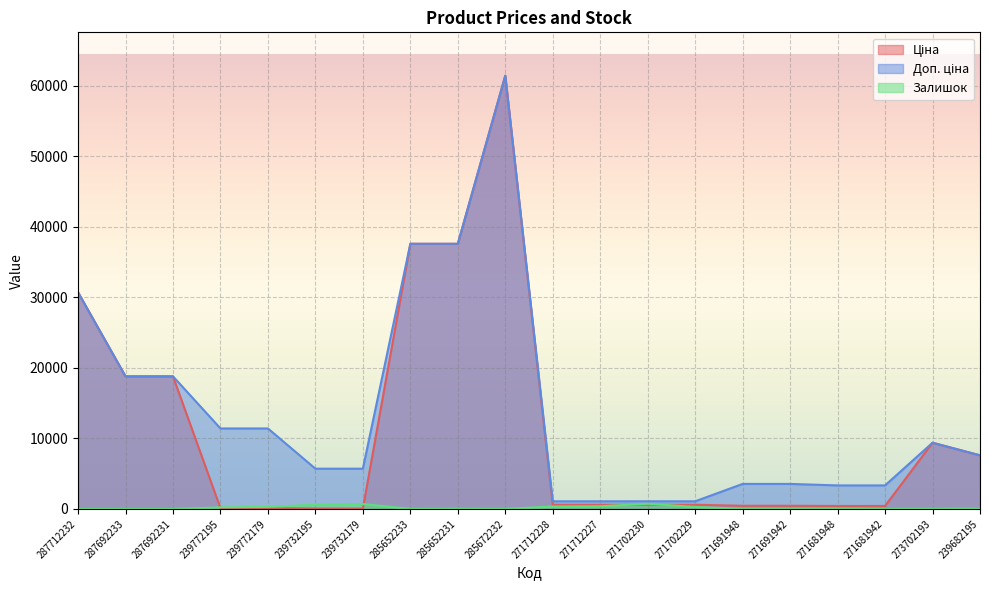

In Залишок, how many points are higher than both neighbors (excluding endpoints)?

4